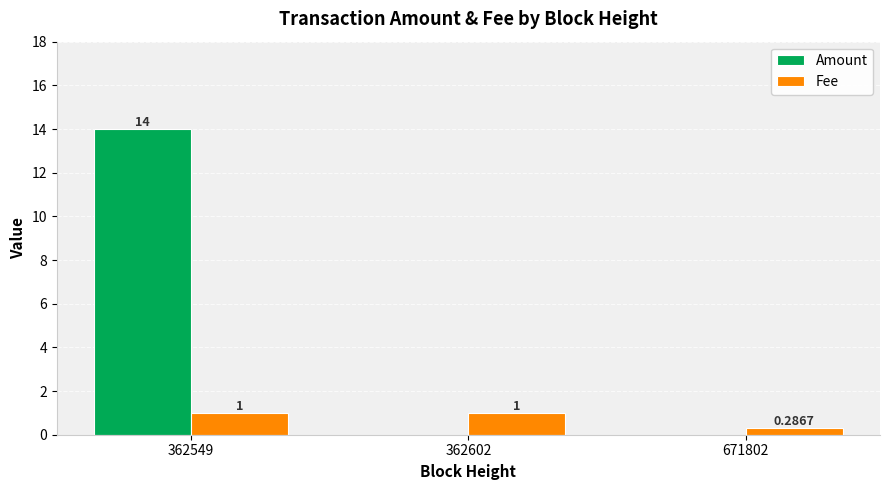

What is the sum of the Fee values at 362549 and 671802?

1.3